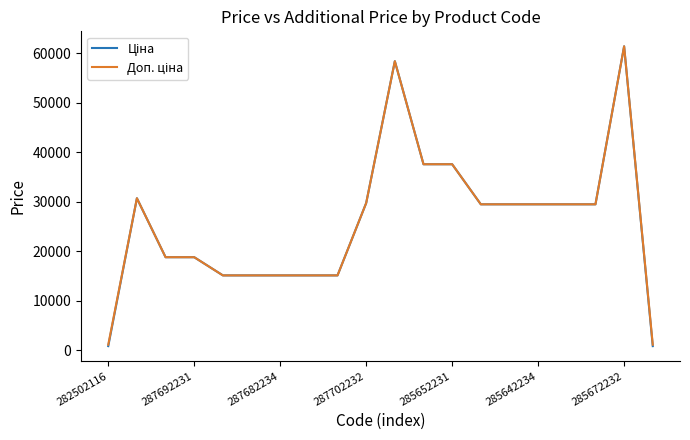

What is the greatest value displayed?

61434.3